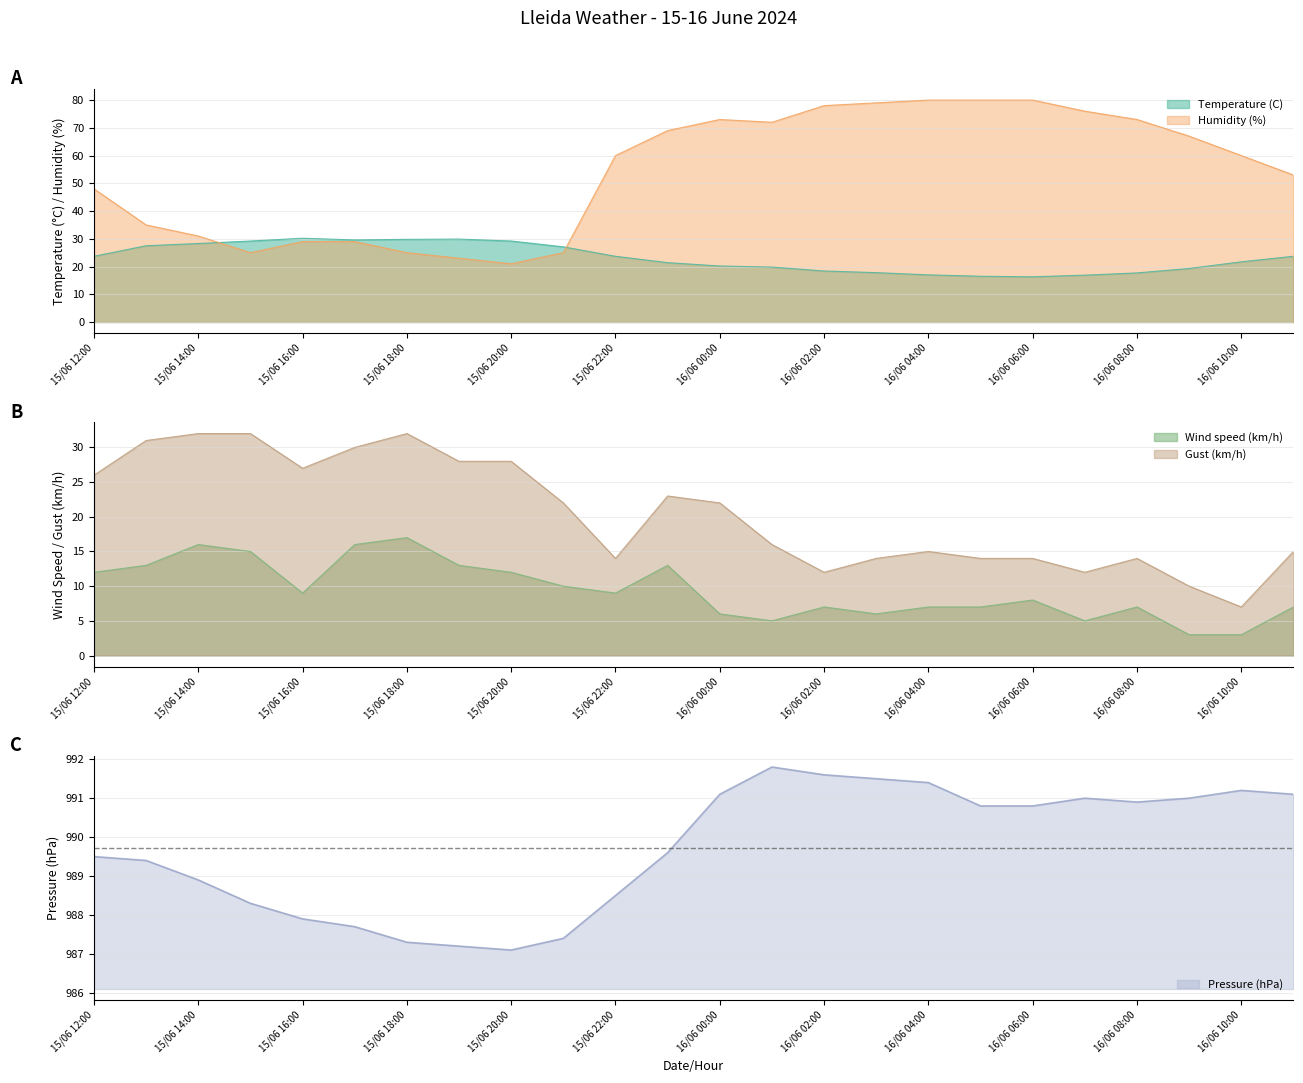

Where is the first local maximum for Pressure (hPa)?

16/06 01:00